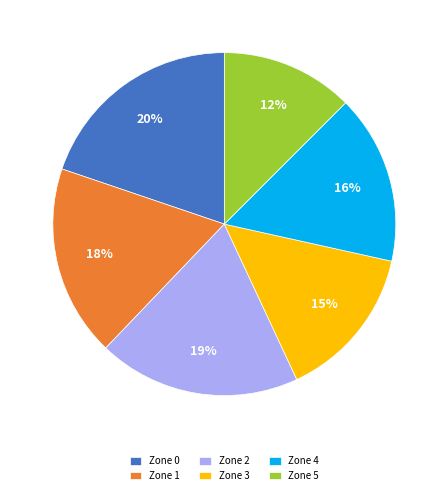

Between Zone 2 and Zone 3, which is larger?

Zone 2